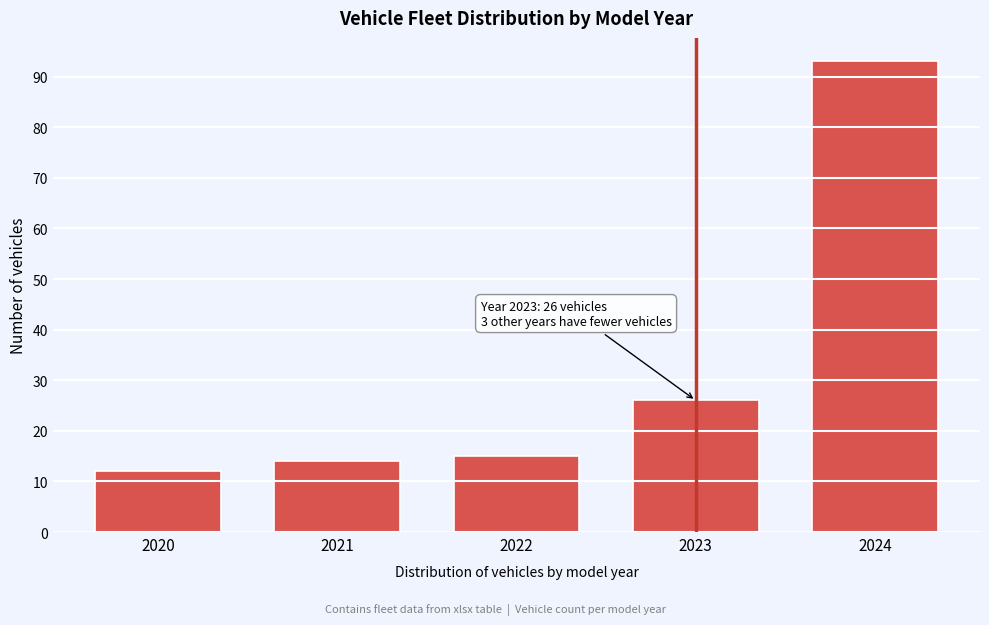

Reading left to right, transcribe all the data shown in this chart.

12	14	15	26	93